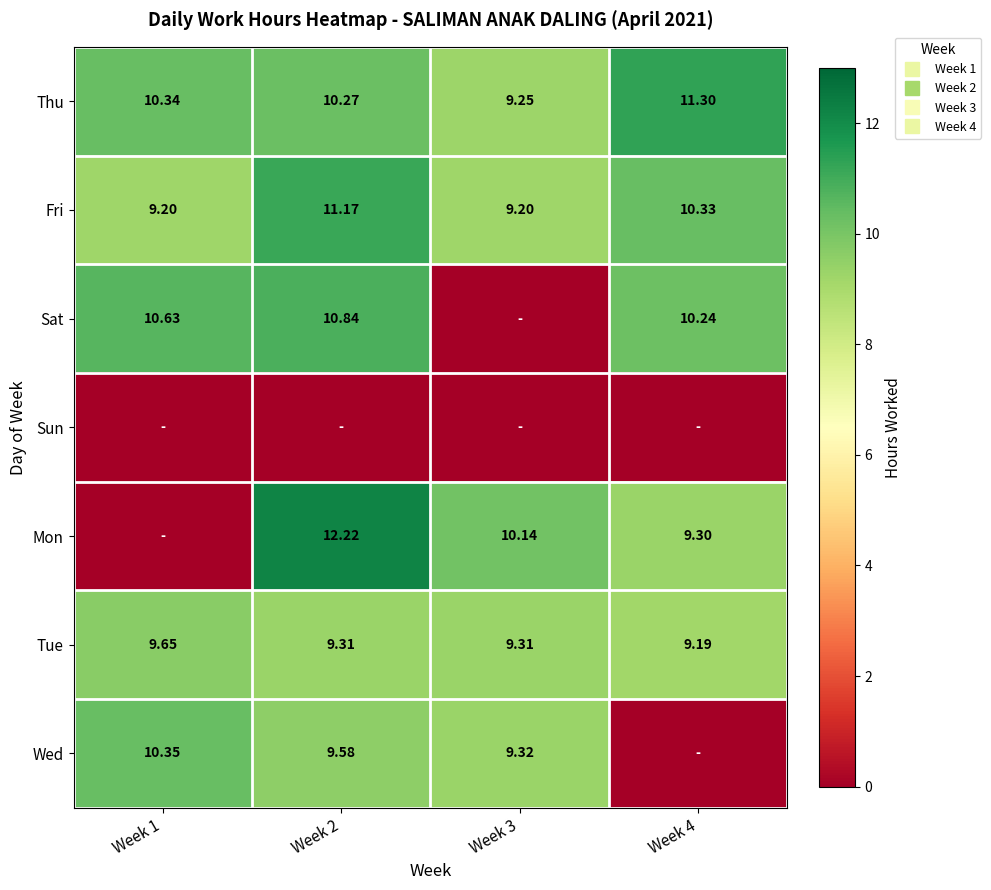

Between Week 3 and Week 1, which is larger?

Week 1